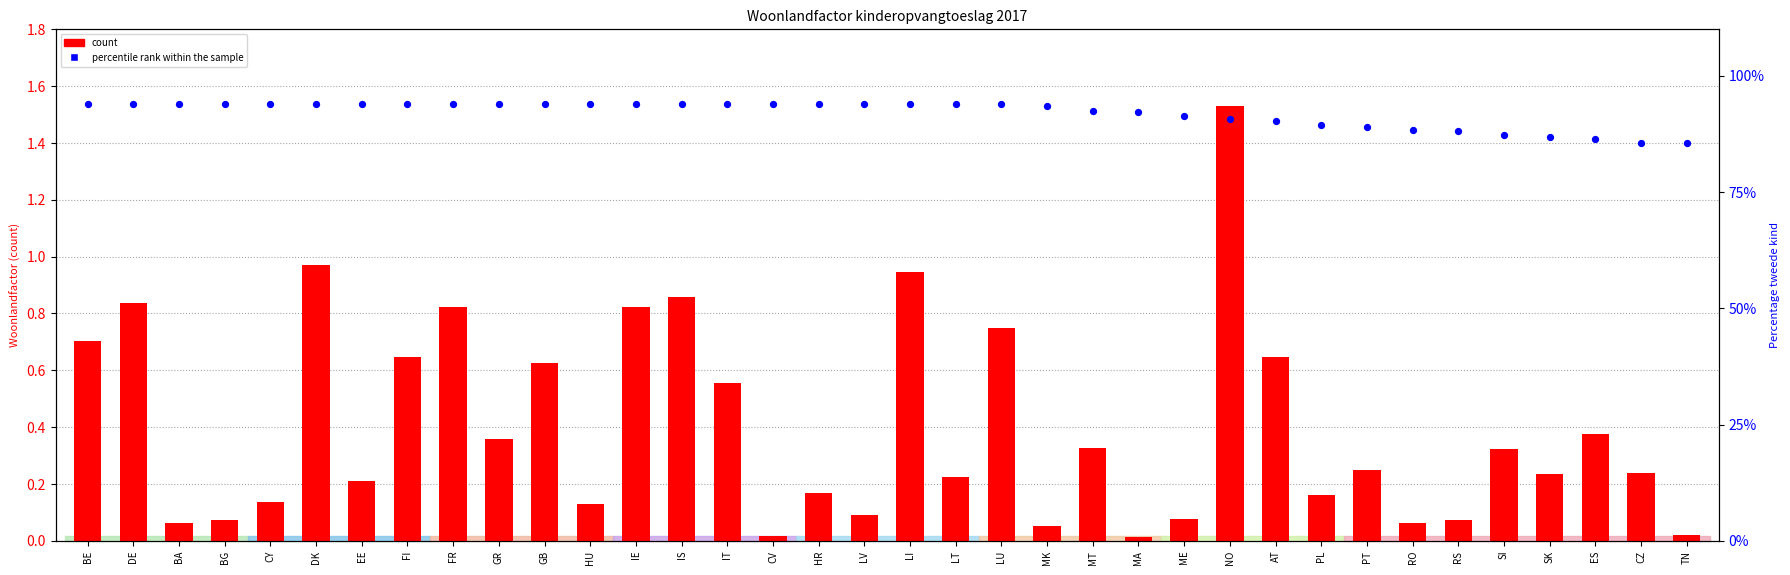

Which series has the widest spread of Y values?

count